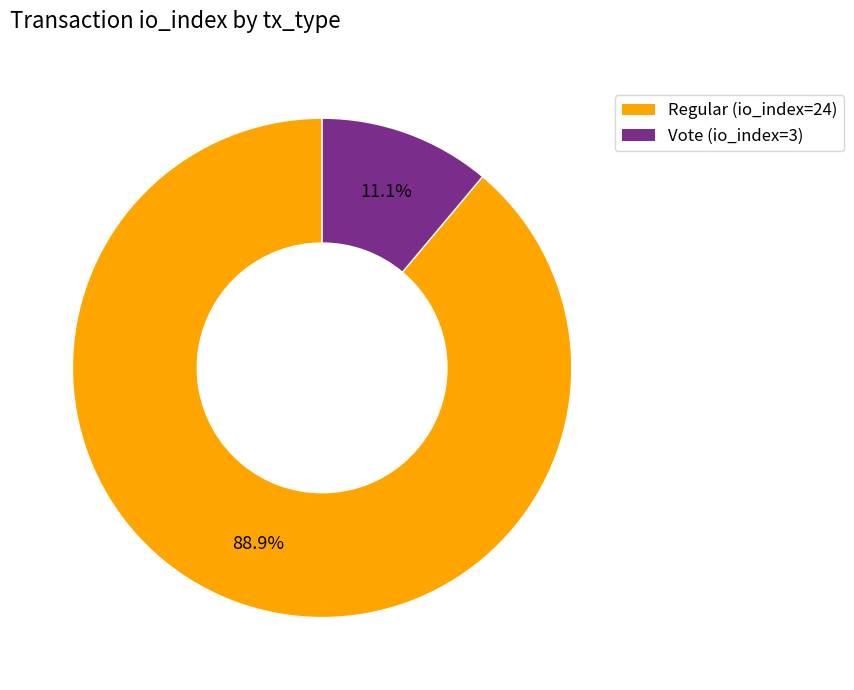

To the nearest percent, what portion does Regular (io_index=24) represent?

89%